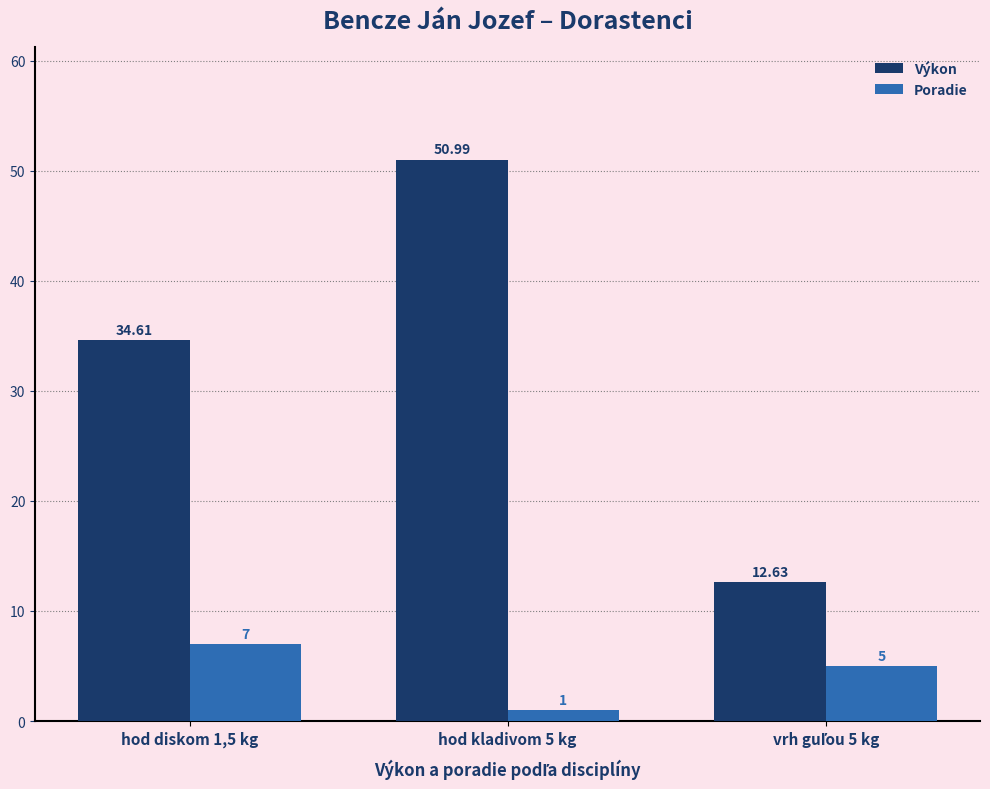

What are all the series names shown in the legend?

Výkon, Poradie